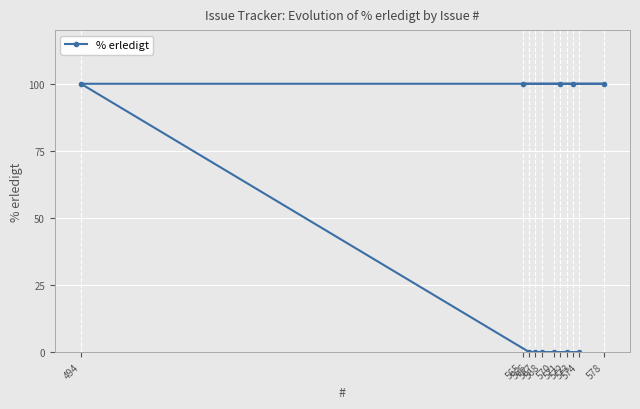

Reading left to right, what are all the values shown in this chart?

494=100	565=100	566=0	567=0	568=0	570=0	571=100	572=0	573=100	574=0	578=100